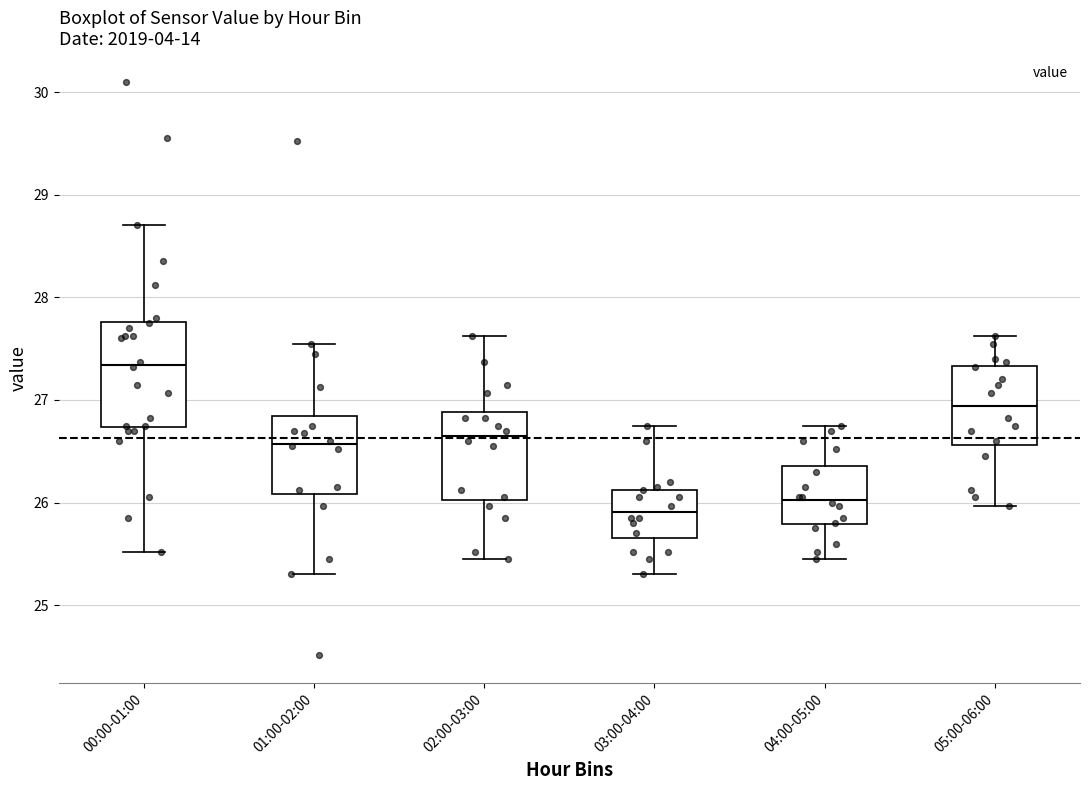

Where does the median line of the box for 04:00-05:00 sit on the y-axis? The values are not printed on the chart, so give them approximately, as read against the axis.

26.0